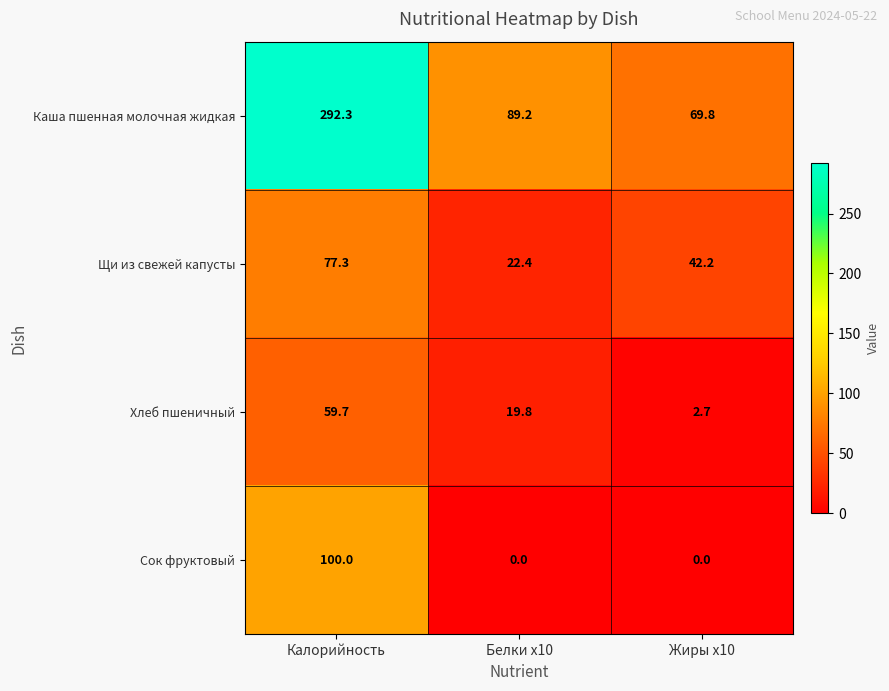

Count the number of categories in the chart.

3